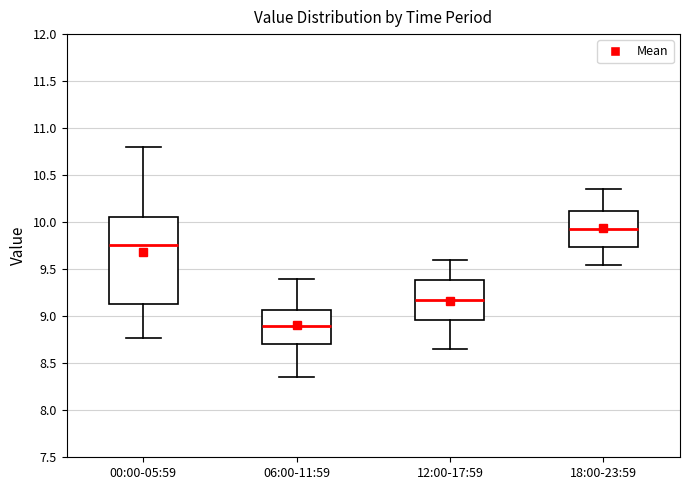

Which box has the highest median line?

18:00-23:59